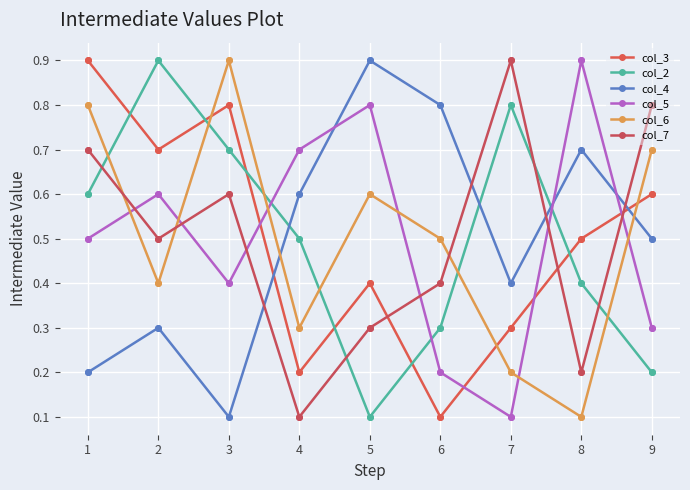

Which series has the largest total across all categories?

col_3